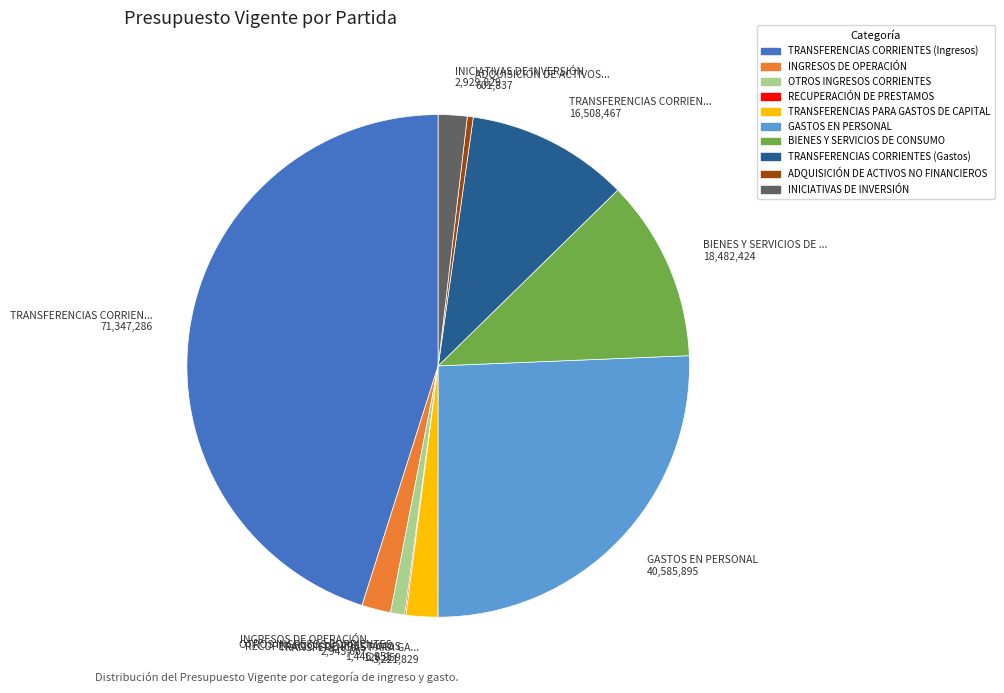

Which category has the biggest portion of the pie?

TRANSFERENCIAS CORRIENTES (Ingresos)